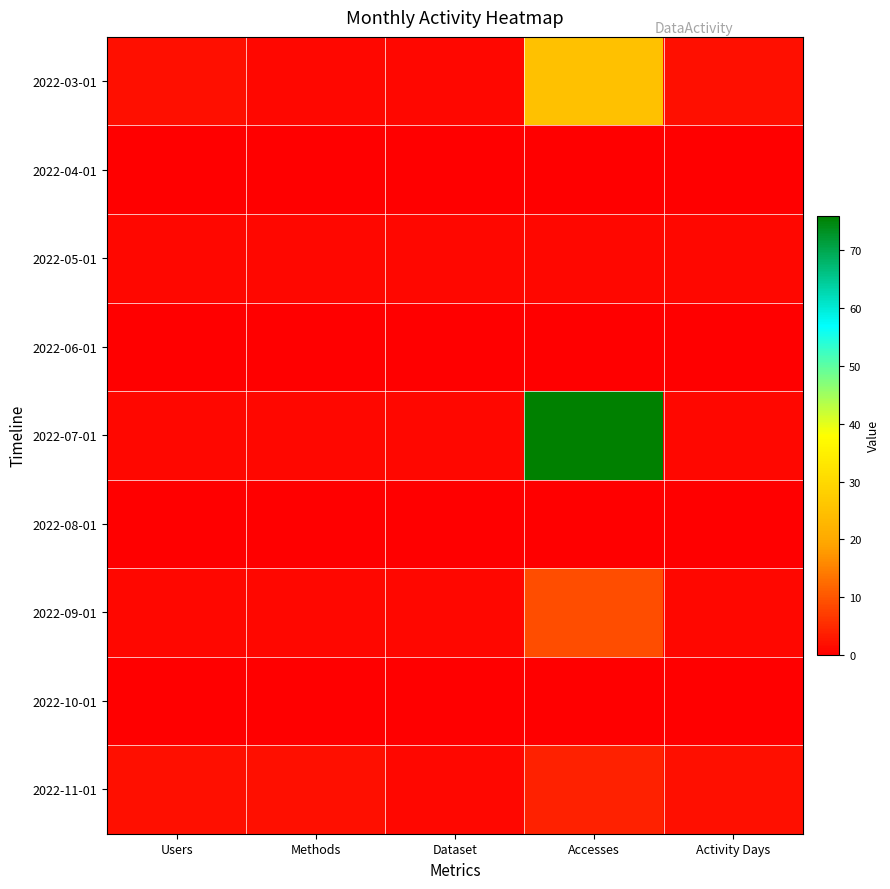

What is the total value across all series at Activity Days?

7